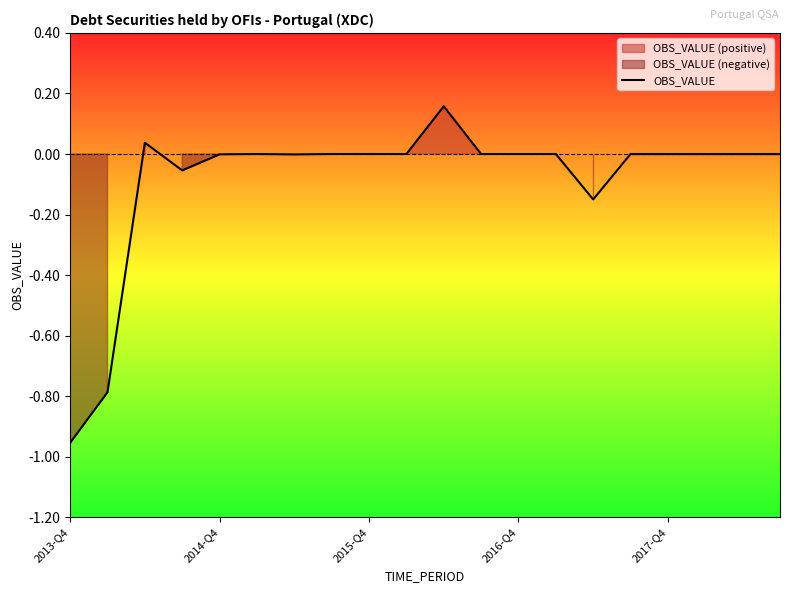

Reading left to right, extract all data points from this chart.

-1.0	-0.8	0.0	-0.1	-0.0	0.0	-0.0	0.0	0.0	0.0	0.2	0.0	0.0	0.0	-0.1	0.0	0.0	0.0	0.0	0.0